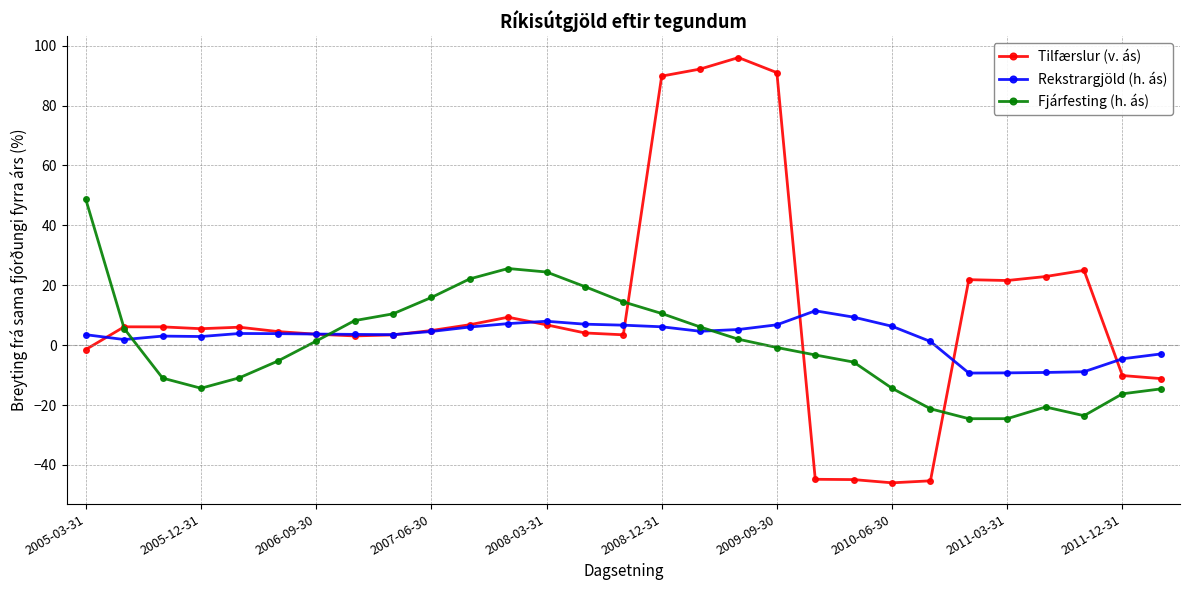

What is the lowest value of the Fjárfesting (h. ás) series?

-24.6